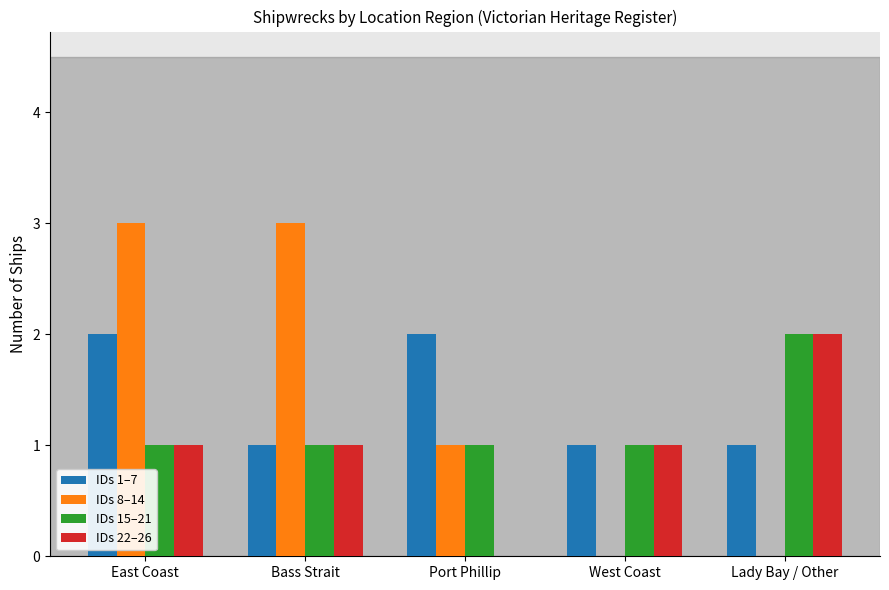

What is the approximate value of IDs 8–14 at East Coast?

3